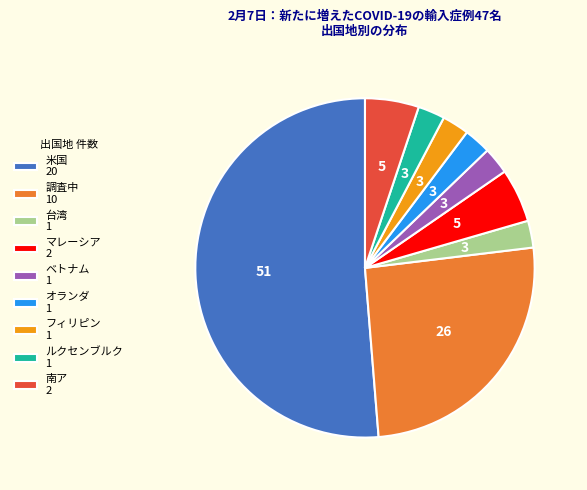

Which slice represents more than half of the pie?

米国